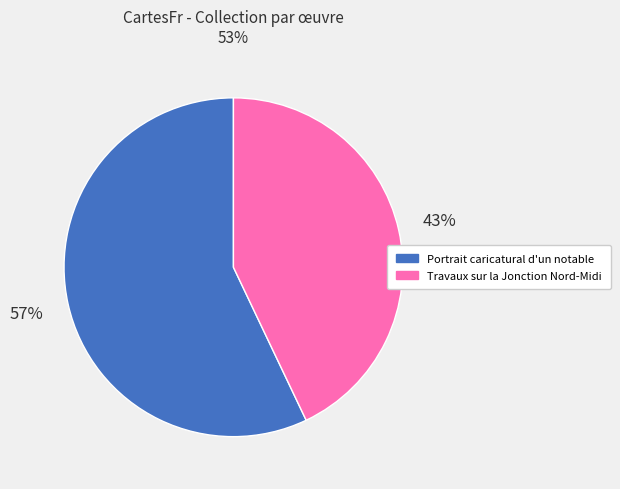

Which has a higher value, Portrait caricatural d'un notable or Travaux sur la Jonction Nord-Midi?

Portrait caricatural d'un notable